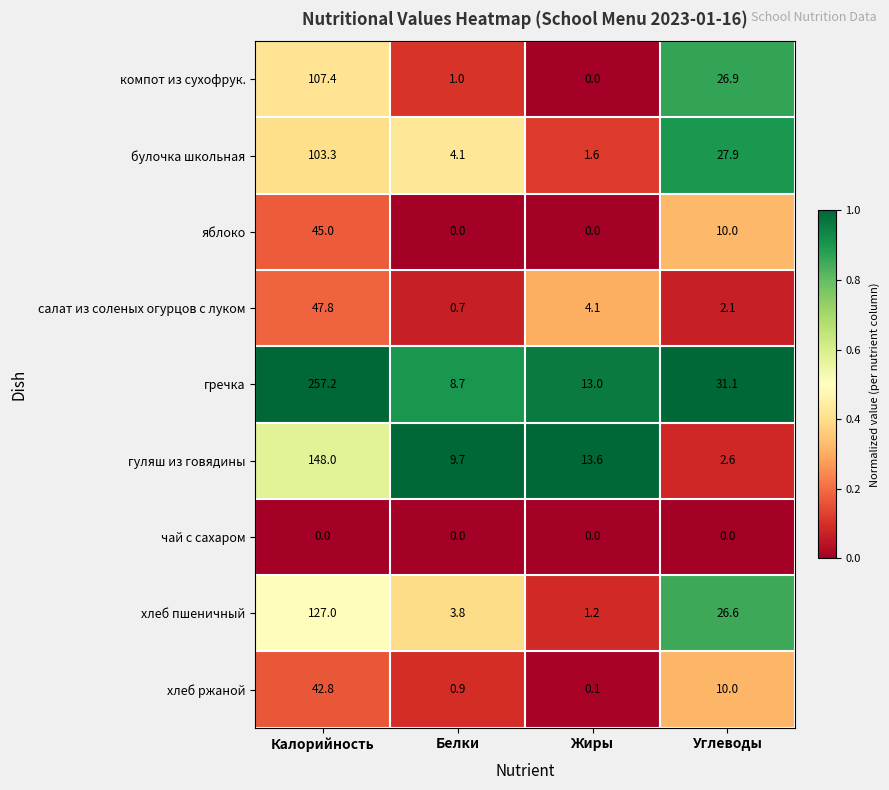

Is the value of компот из сухофрук. at Калорийность greater than the value of салат из соленых огурцов с луком at Углеводы?

Yes